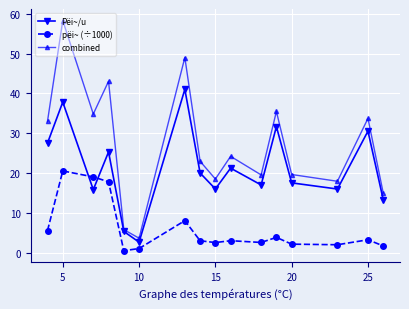

What is the highest value of the Pëi~/u series?

41.0